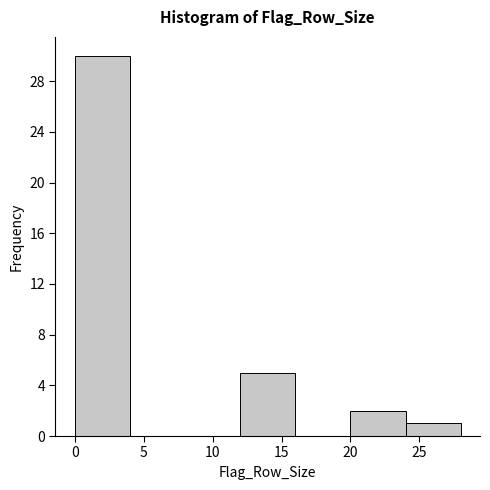

How tall is the bar that spans 24 to 28 on the x-axis? The values are not printed on the chart, so give them approximately, as read against the axis.

1